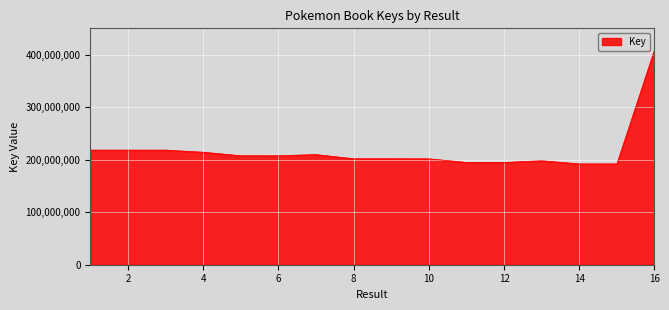

What is the difference between the maximum and minimum values?

217230021